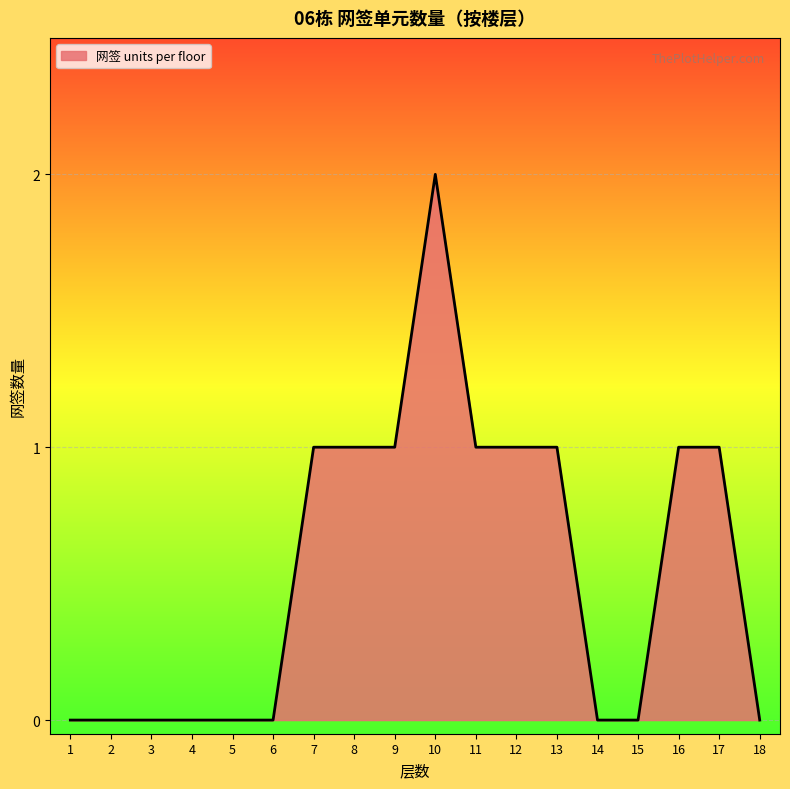

At which category does the chart reach its peak across all series?

10